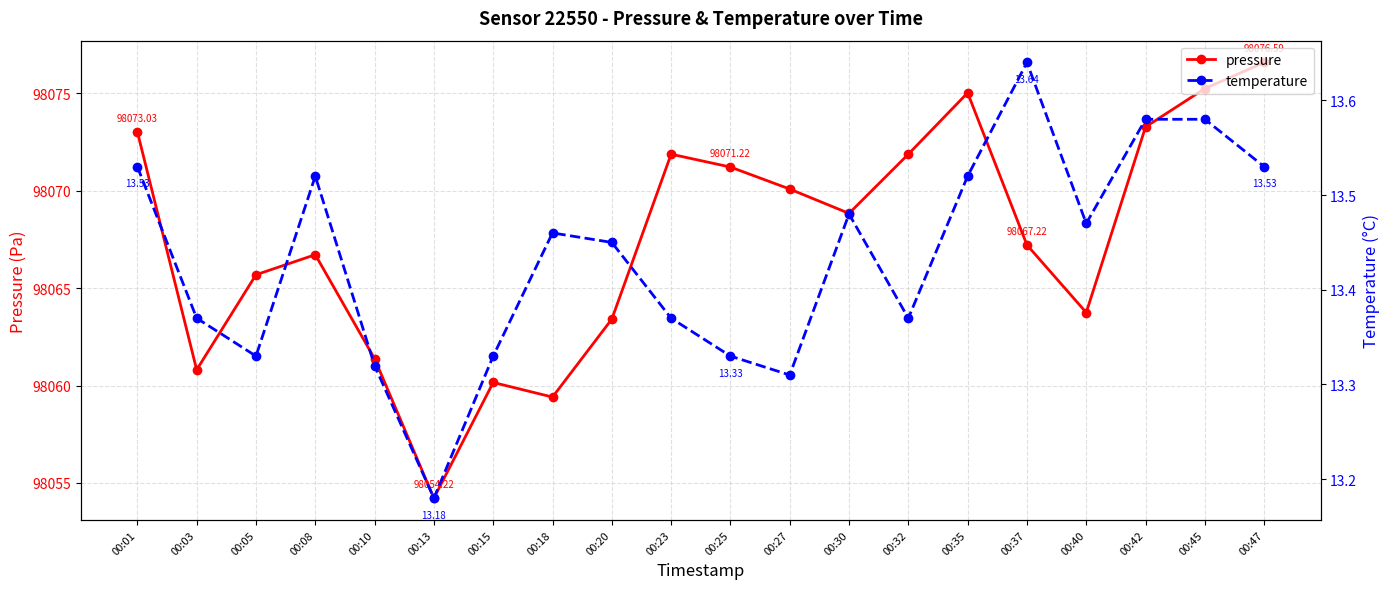

What is the minimum value shown in the chart?

13.2